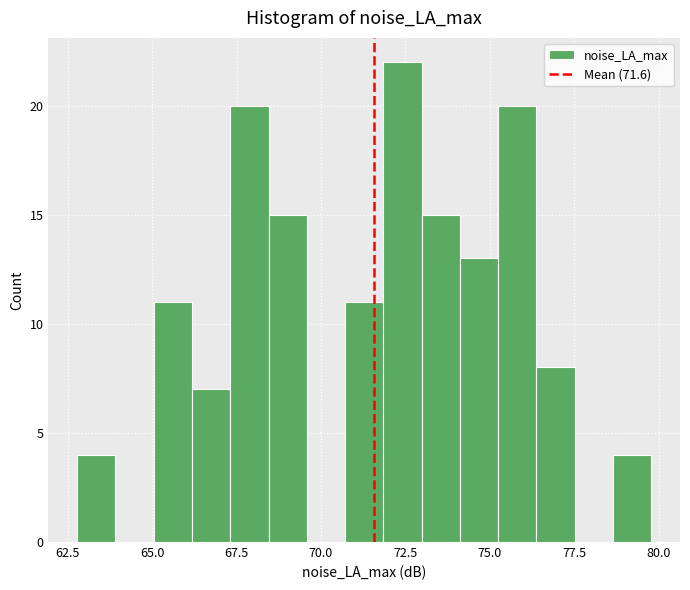

Around what value on the x-axis is the tallest bar? Give the approximate position of its centre, as read against the axis.

72.5